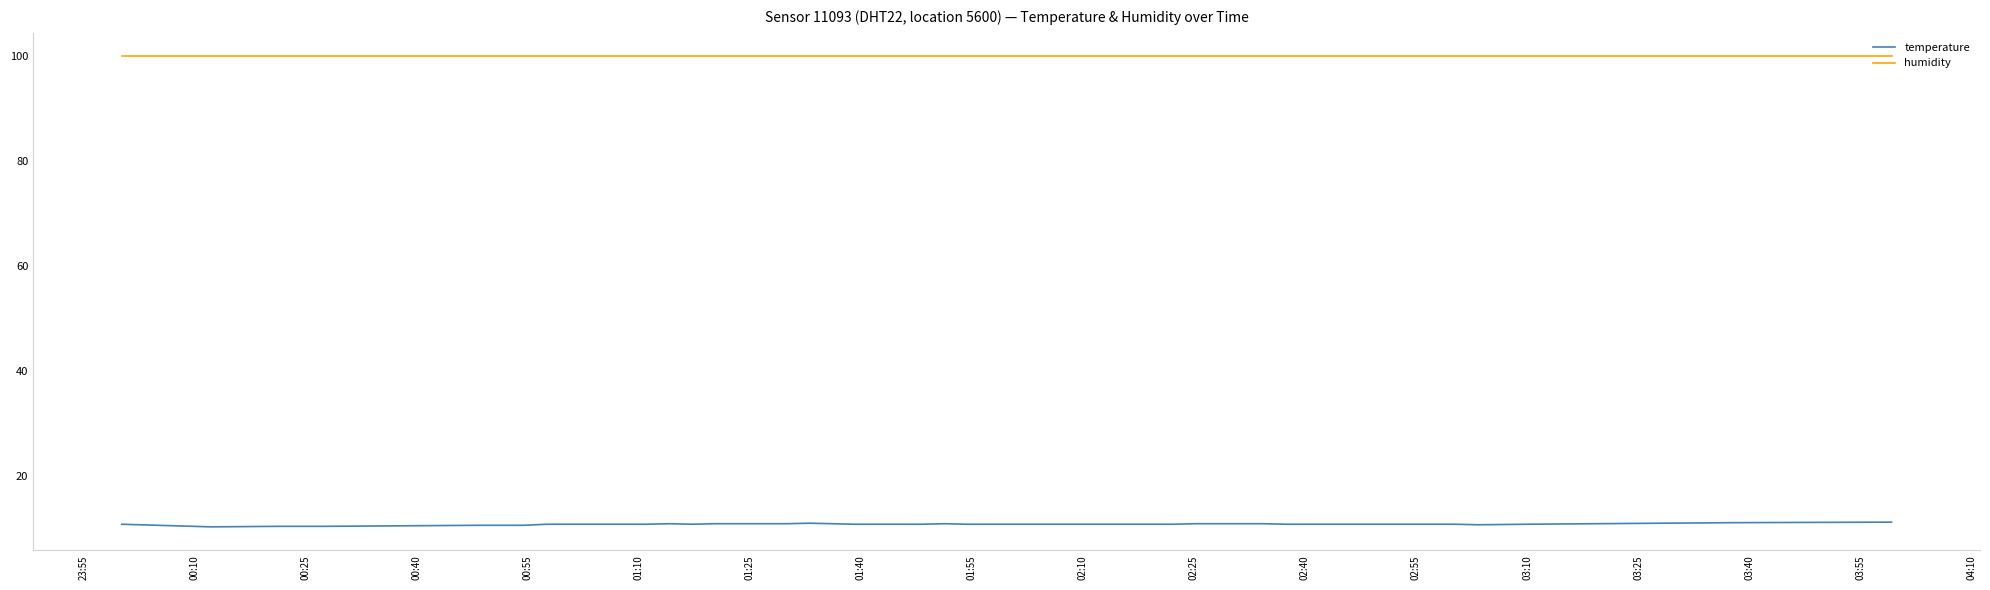

List the series in order of their overall mean, highest first.

humidity, temperature